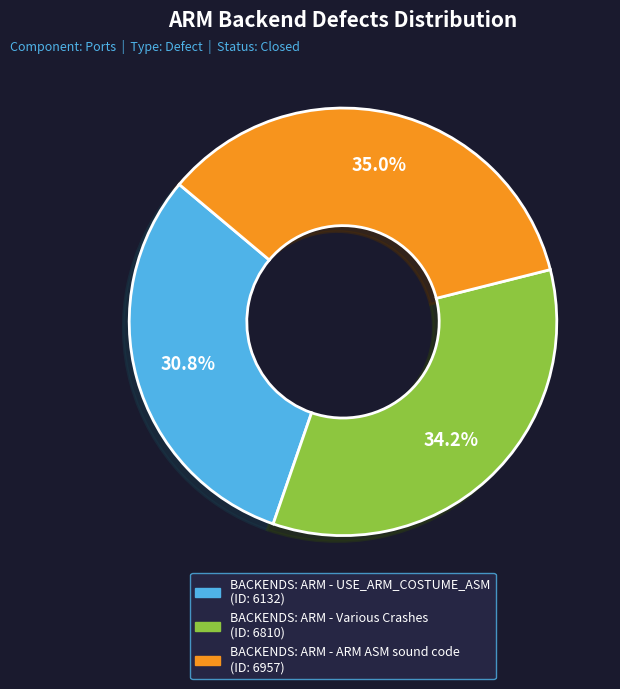

Which has a higher value, BACKENDS: ARM - USE_ARM_COSTUME_ASM or BACKENDS: ARM - ARM ASM sound code?

BACKENDS: ARM - ARM ASM sound code